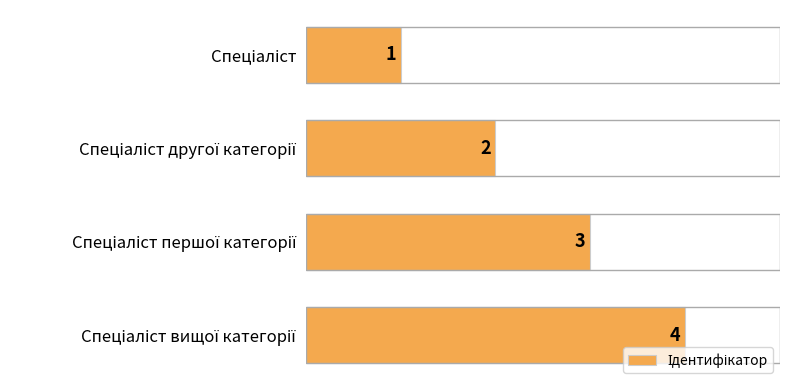

What is the greatest value displayed?

4